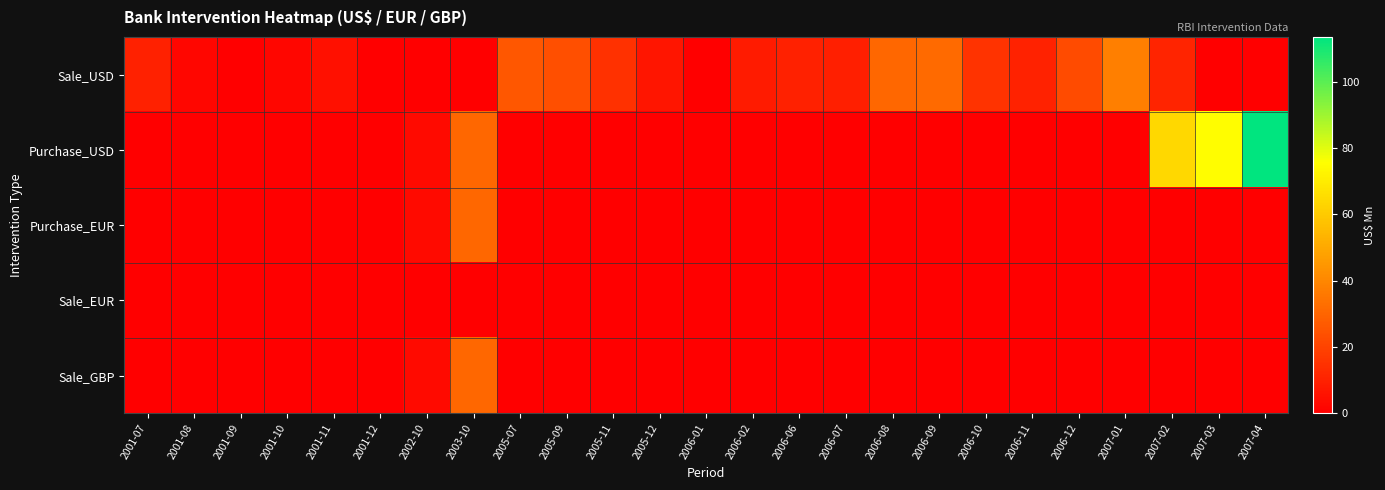

Which has a higher value, 2001-10 or 2005-12?

2005-12